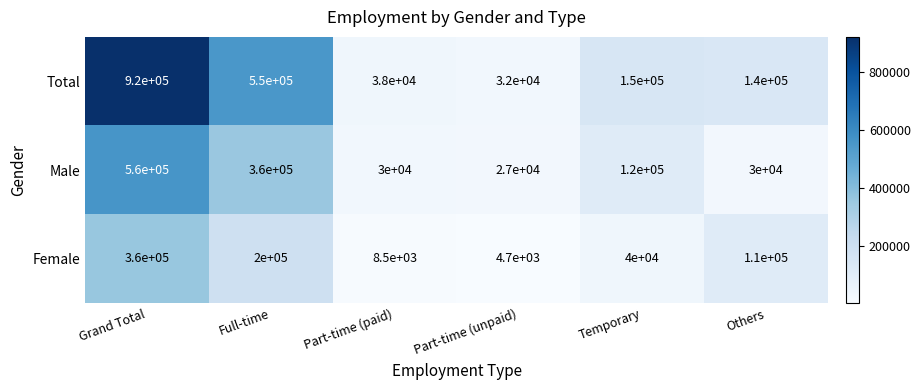

Reading left to right, extract all data points from this chart.

Total: Grand Total=920000	Full-time=550000	Part-time (paid)=38000	Part-time (unpaid)=32000	Temporary=150000	Others=140000
Male: Grand Total=560000	Full-time=360000	Part-time (paid)=30000	Part-time (unpaid)=27000	Temporary=120000	Others=30000
Female: Grand Total=360000	Full-time=200000	Part-time (paid)=8500	Part-time (unpaid)=4700	Temporary=40000	Others=110000